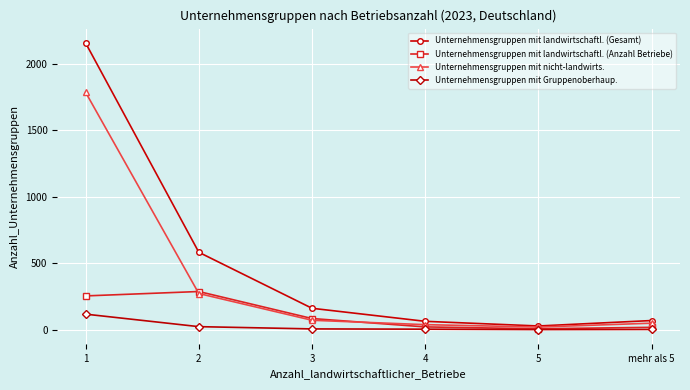

In Unternehmensgruppen mit landwirtschaftl. (Anzahl Betriebe), how many points are lower than both neighbors (excluding endpoints)?

1